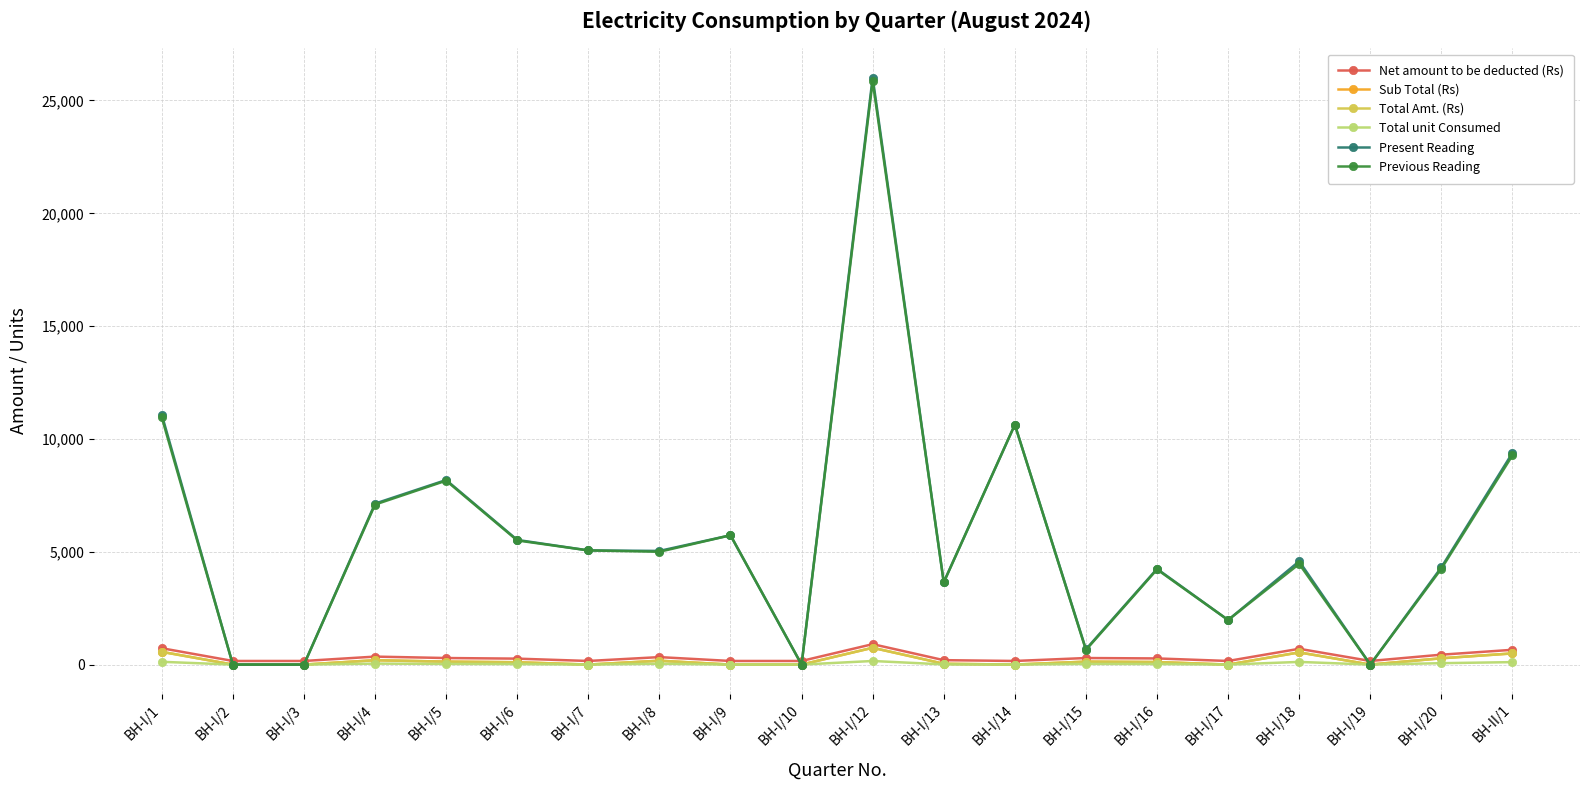

At which category is the sum across all series the highest?

BH-I/12